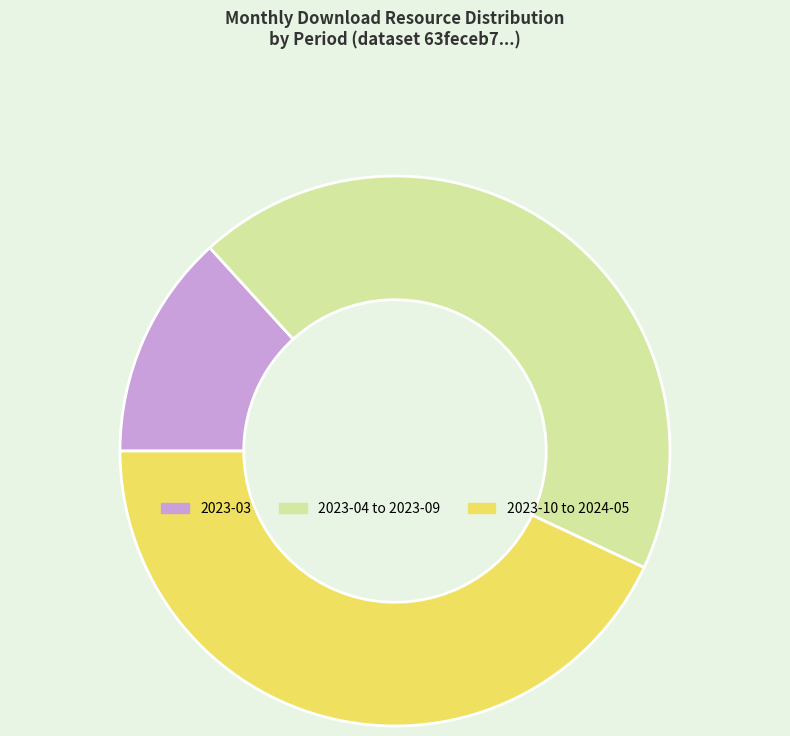

True or false: 2023-04 to 2023-09 accounts for 44% of the total.

True